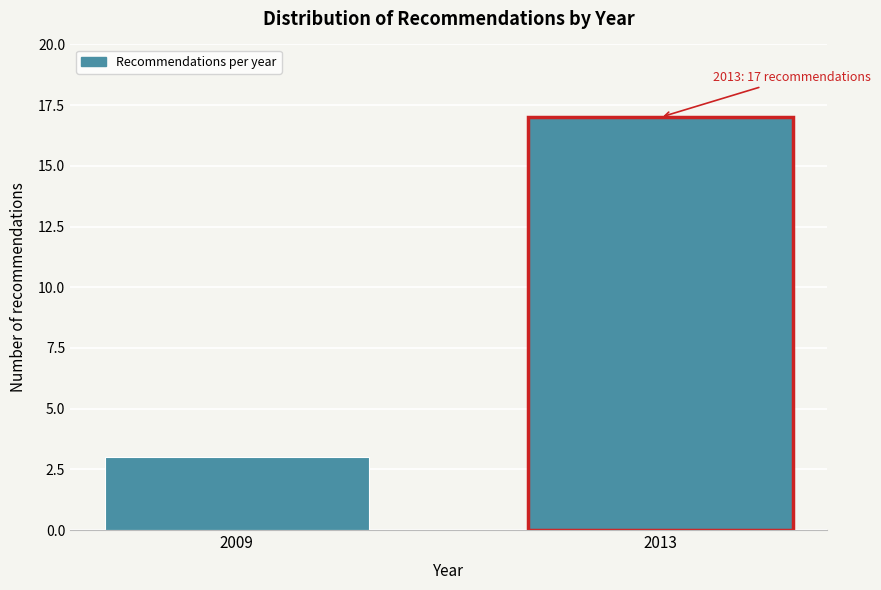

Reading left to right, list all the values displayed in this chart.

3	17